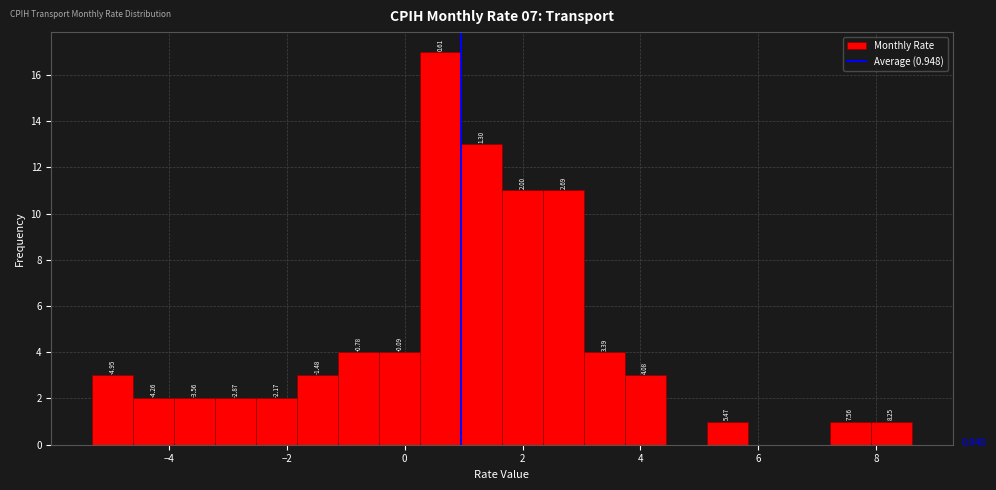

Around what value on the x-axis is the tallest bar? Give the approximate position of its centre, as read against the axis.

0.6